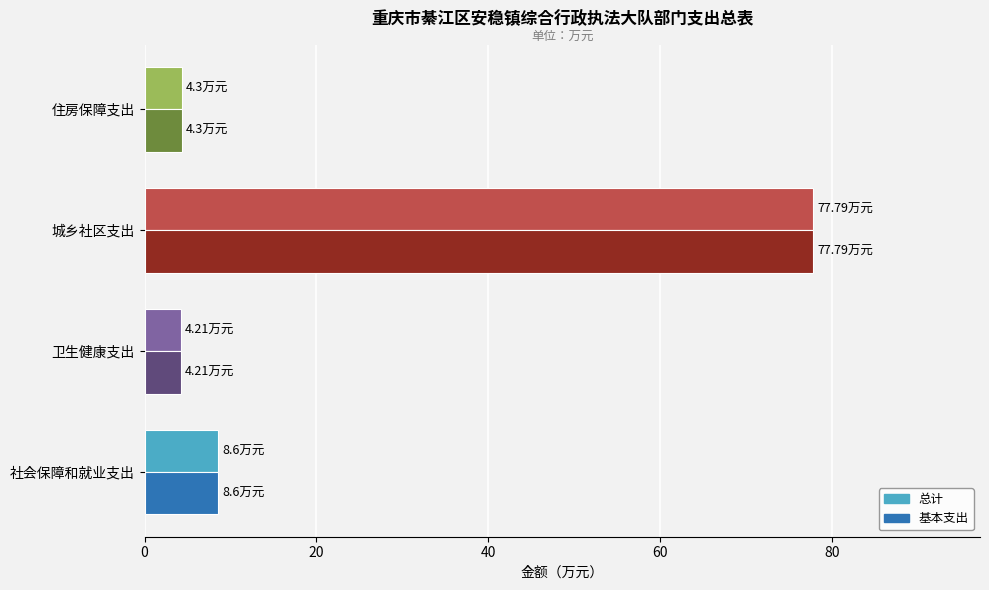

At which label is 基本支出 closest to 41?

社会保障和就业支出